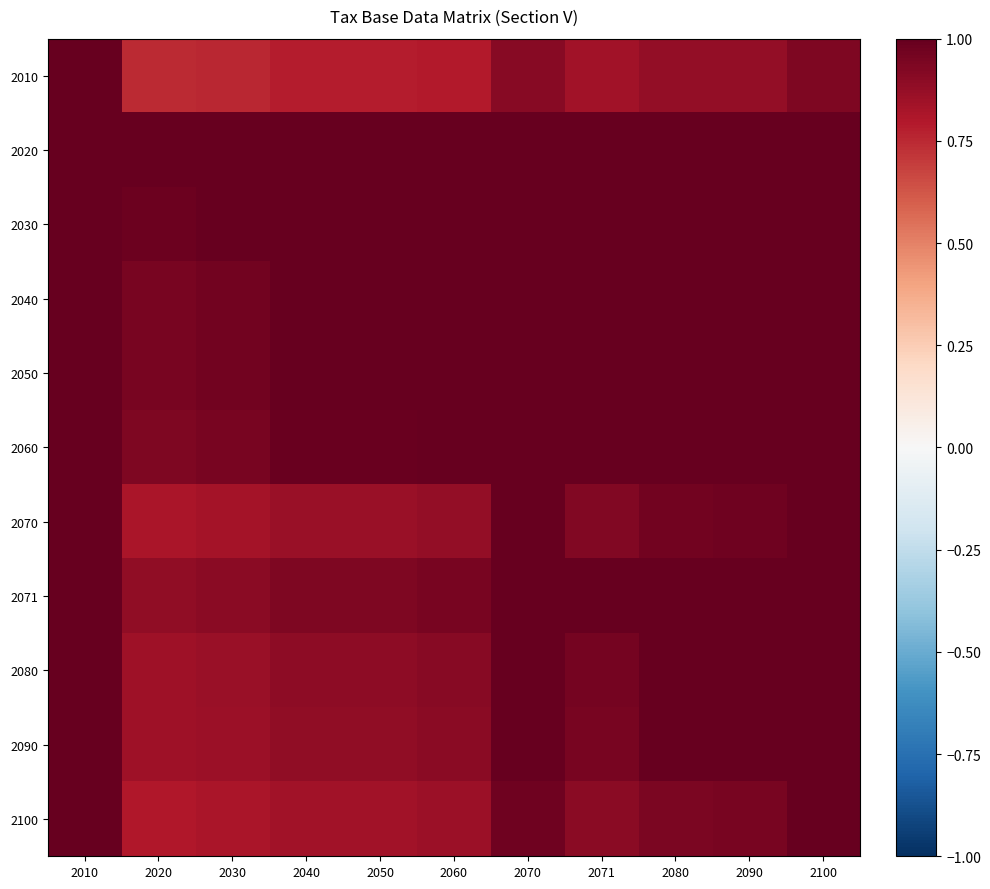

What is the total value across all series at 2100?

10.9